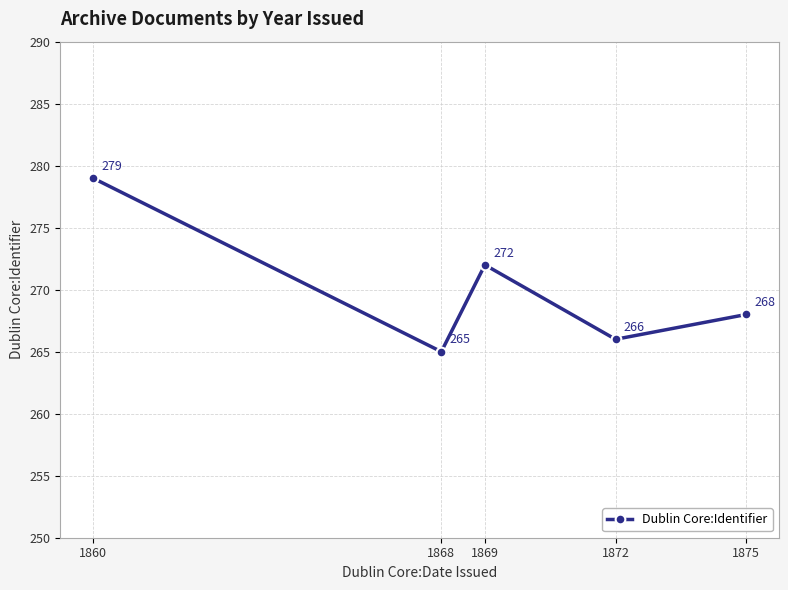

What is the value of the 3rd point from the left?

272